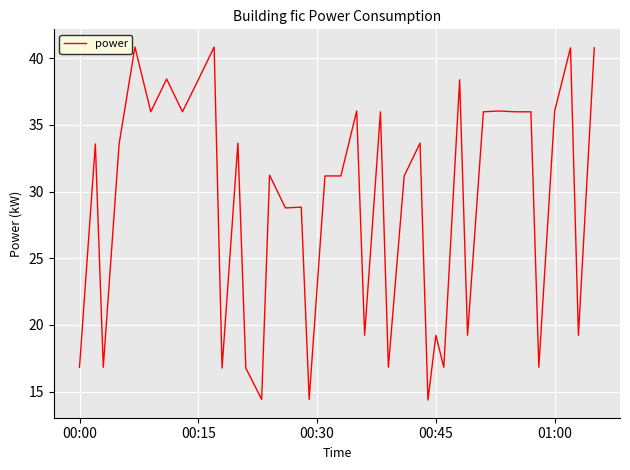

What is the maximum value shown in the chart?

40.8